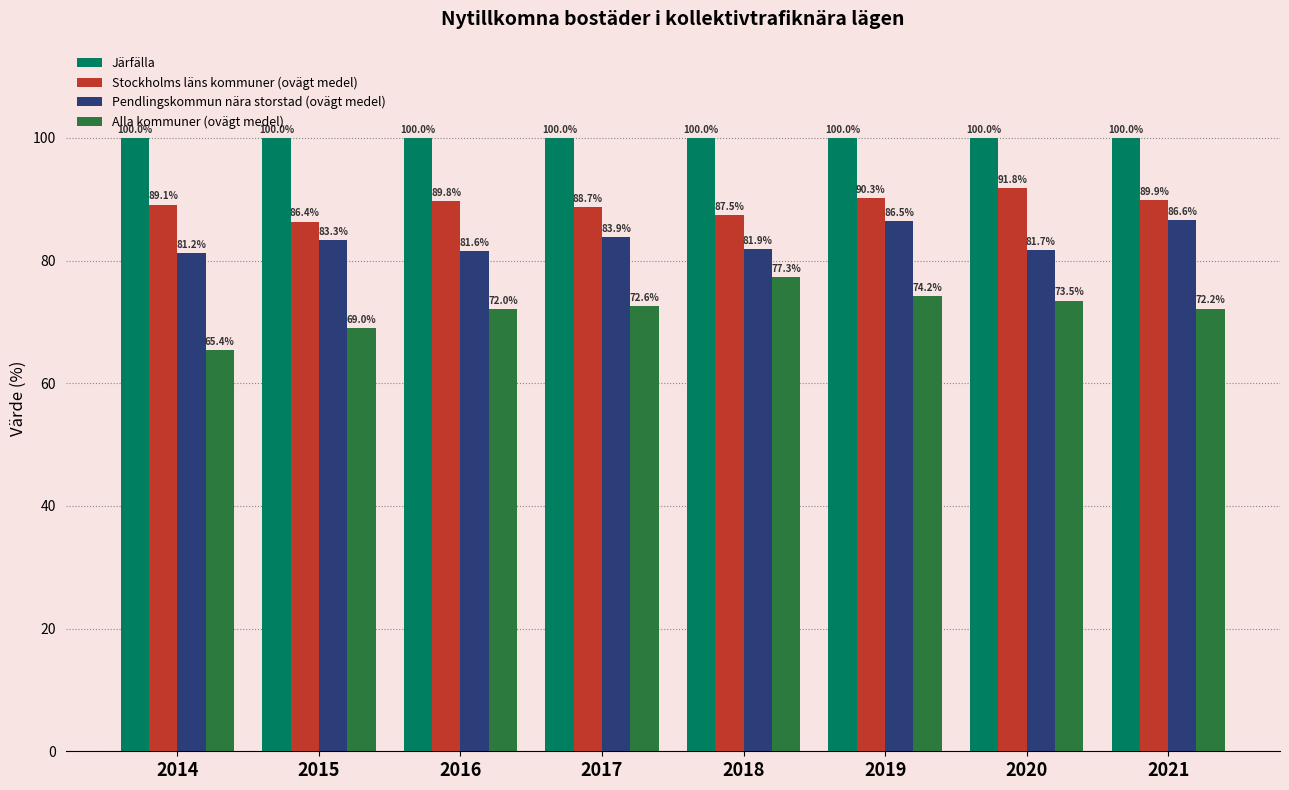

Reading left to right, extract all data points from this chart.

Järfälla: 2014=100.0	2015=100.0	2016=100.0	2017=100.0	2018=100.0	2019=100.0	2020=100.0	2021=100.0
Stockholms läns kommuner (ovägt medel): 2014=89.1	2015=86.4	2016=89.8	2017=88.7	2018=87.5	2019=90.3	2020=91.8	2021=89.9
Pendlingskommun nära storstad (ovägt medel): 2014=81.2	2015=83.3	2016=81.6	2017=83.9	2018=81.9	2019=86.5	2020=81.7	2021=86.6
Alla kommuner (ovägt medel): 2014=65.4	2015=69.0	2016=72.0	2017=72.6	2018=77.3	2019=74.2	2020=73.5	2021=72.2